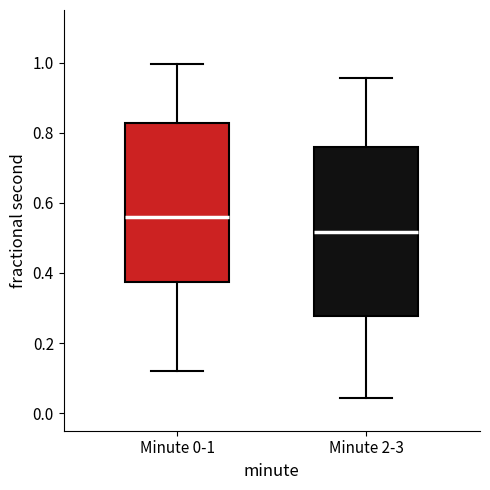

Comparing the boxes themselves (not the whiskers), which one is the tallest?

Minute 2-3